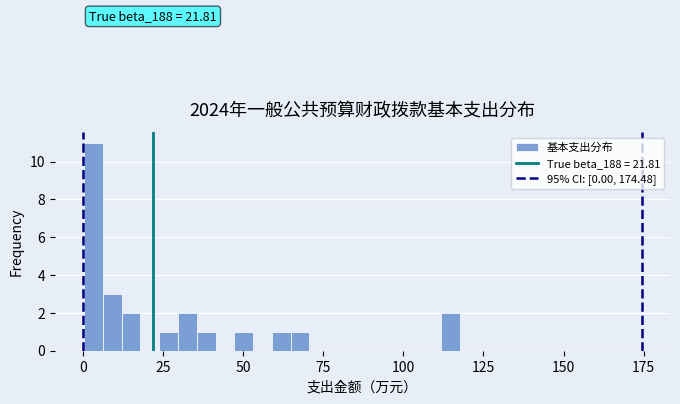

Read against the x-axis, roughly where is the centre of the tallest bar?

5